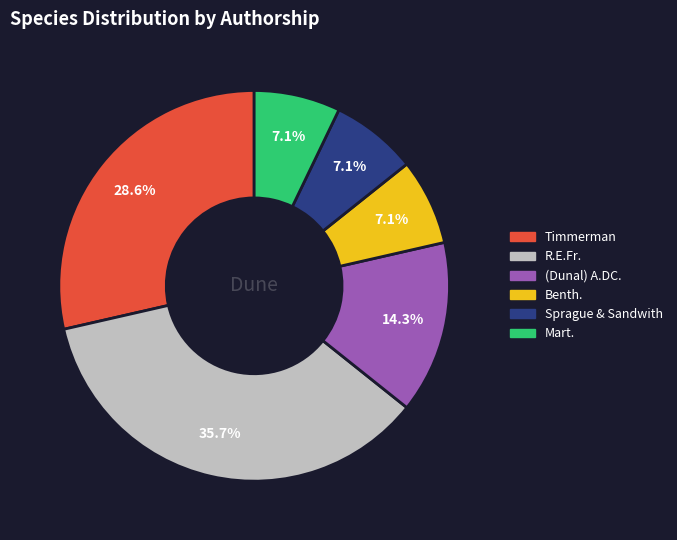

Does any single category account for the majority?

No